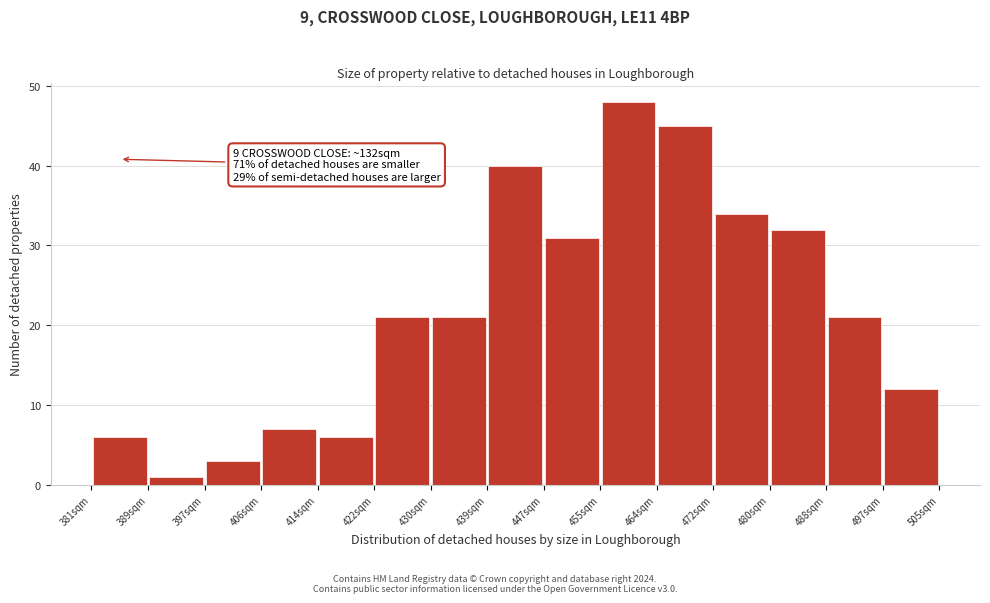

Which range on the x-axis has the tallest bar?

456 to 464